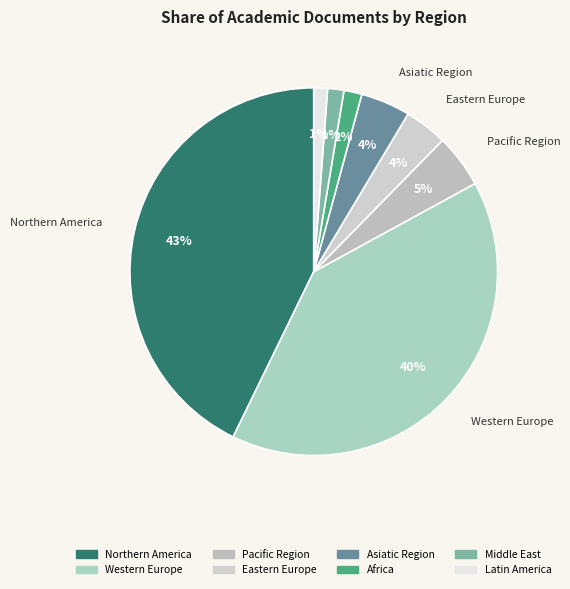

Is it true that Western Europe is 40% of the pie?

True